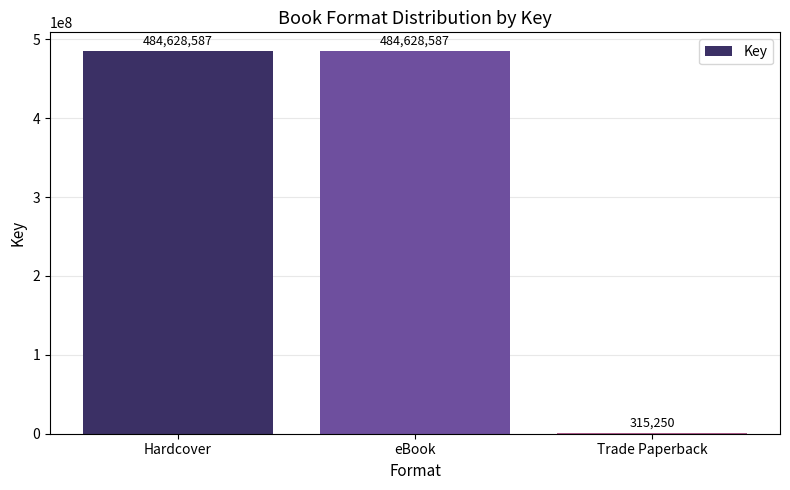

What value does the data have at Trade Paperback?

315250